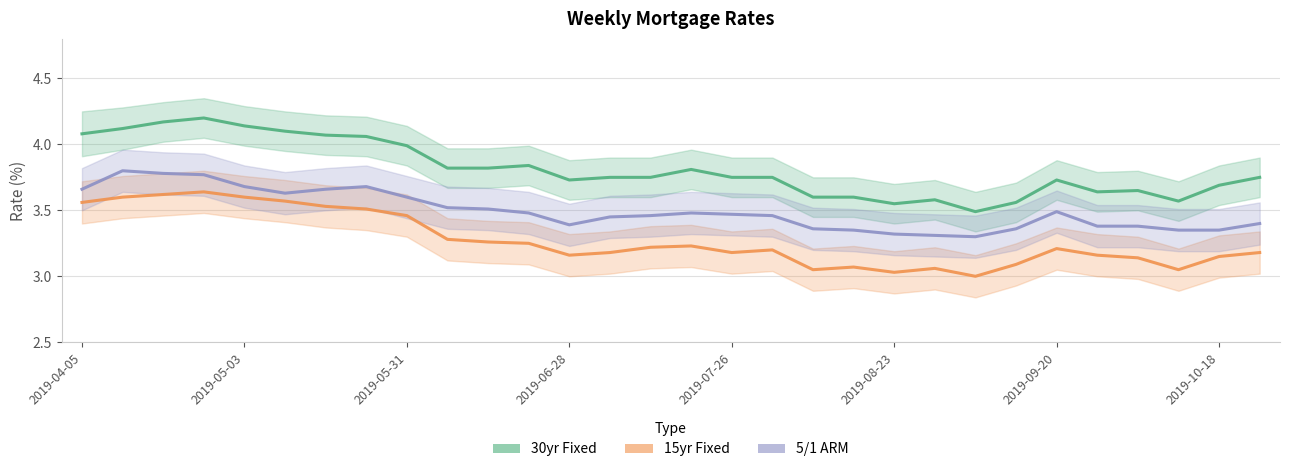

True or false: 30yr Fixed and 15yr Fixed intersect in this chart.

False